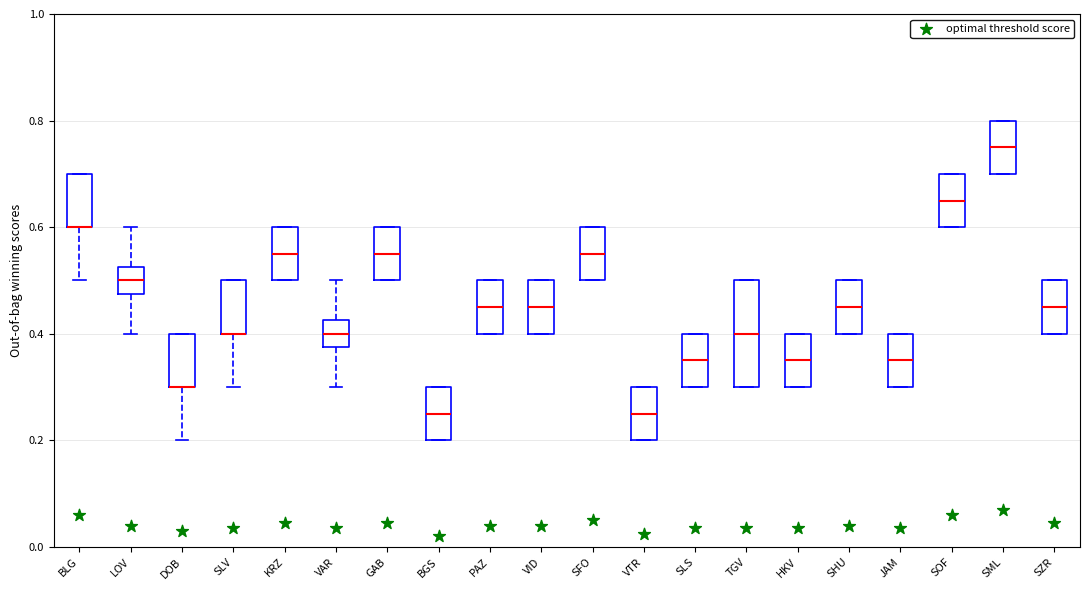

Where does the median line of the box for SHU sit on the y-axis? The values are not printed on the chart, so give them approximately, as read against the axis.

0.46